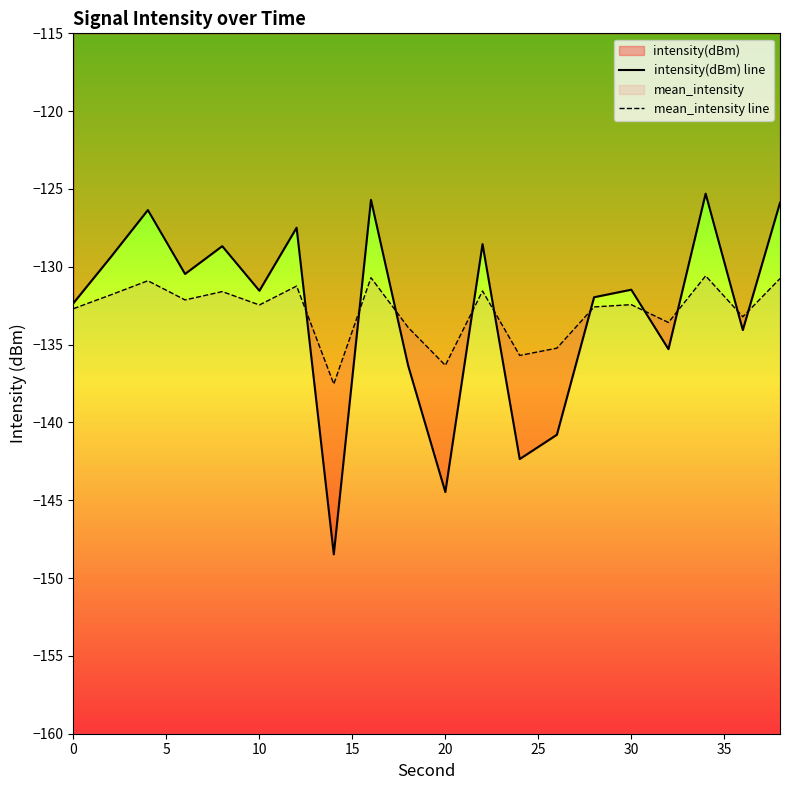

How many intersections are there between intensity(dBm) line and mean_intensity line?

10